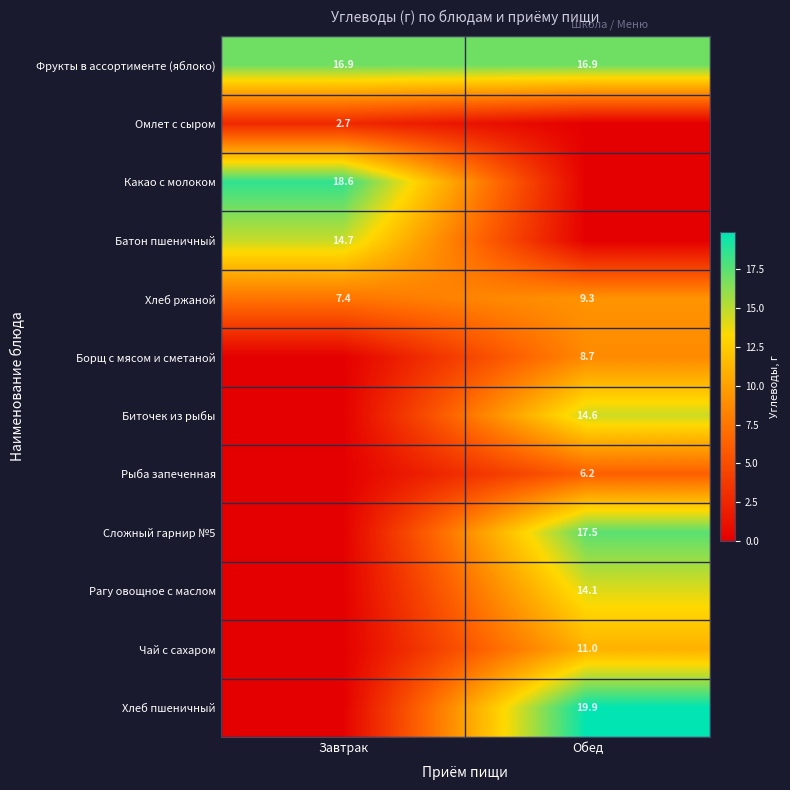

The Рыба запеченная series shows 6.2 at Обед. True or false?

True